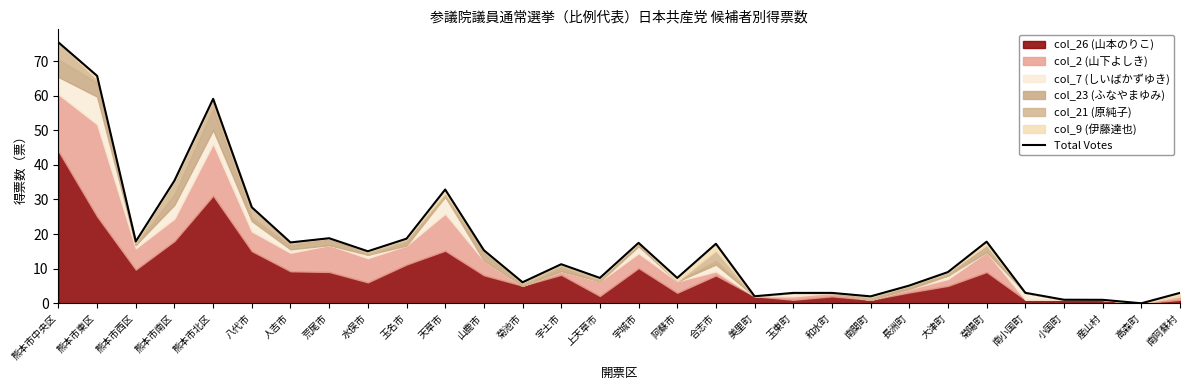

How many points are lower than both their immediate neighbors (excluding endpoints)?

9